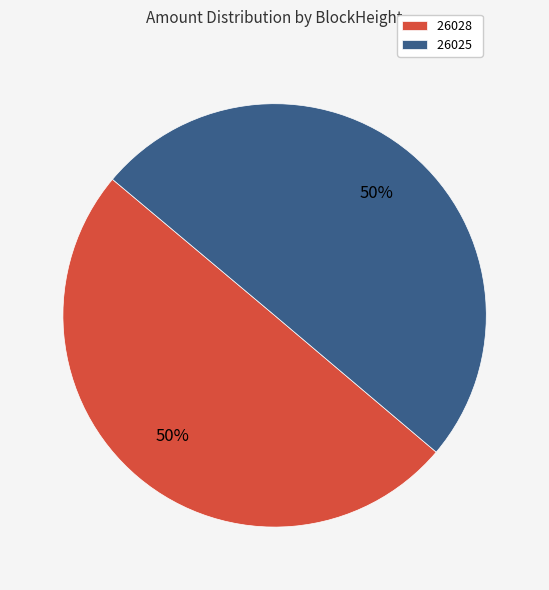

How many segments does this pie chart have?

2